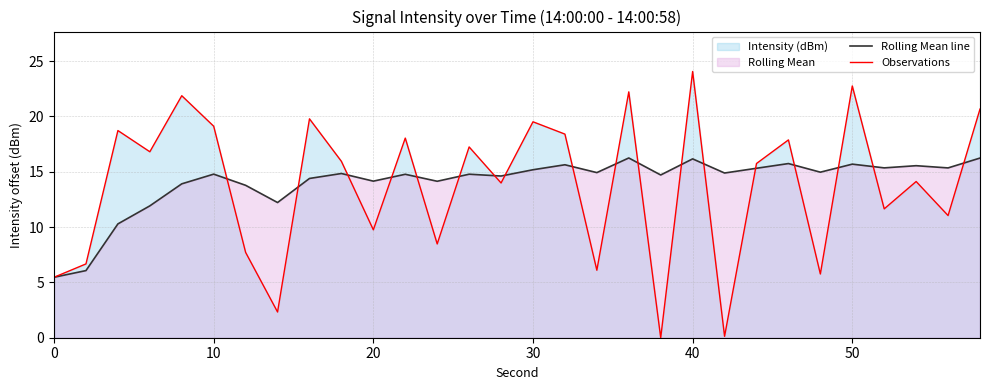

Rank the series by their maximum value, from lowest to highest.

Rolling Mean line, Observations